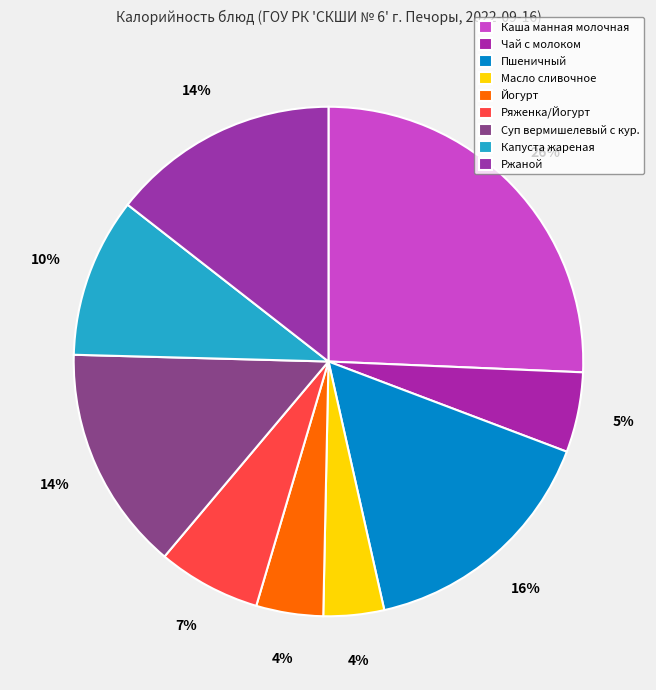

Which slice is the smallest?

Масло сливочное